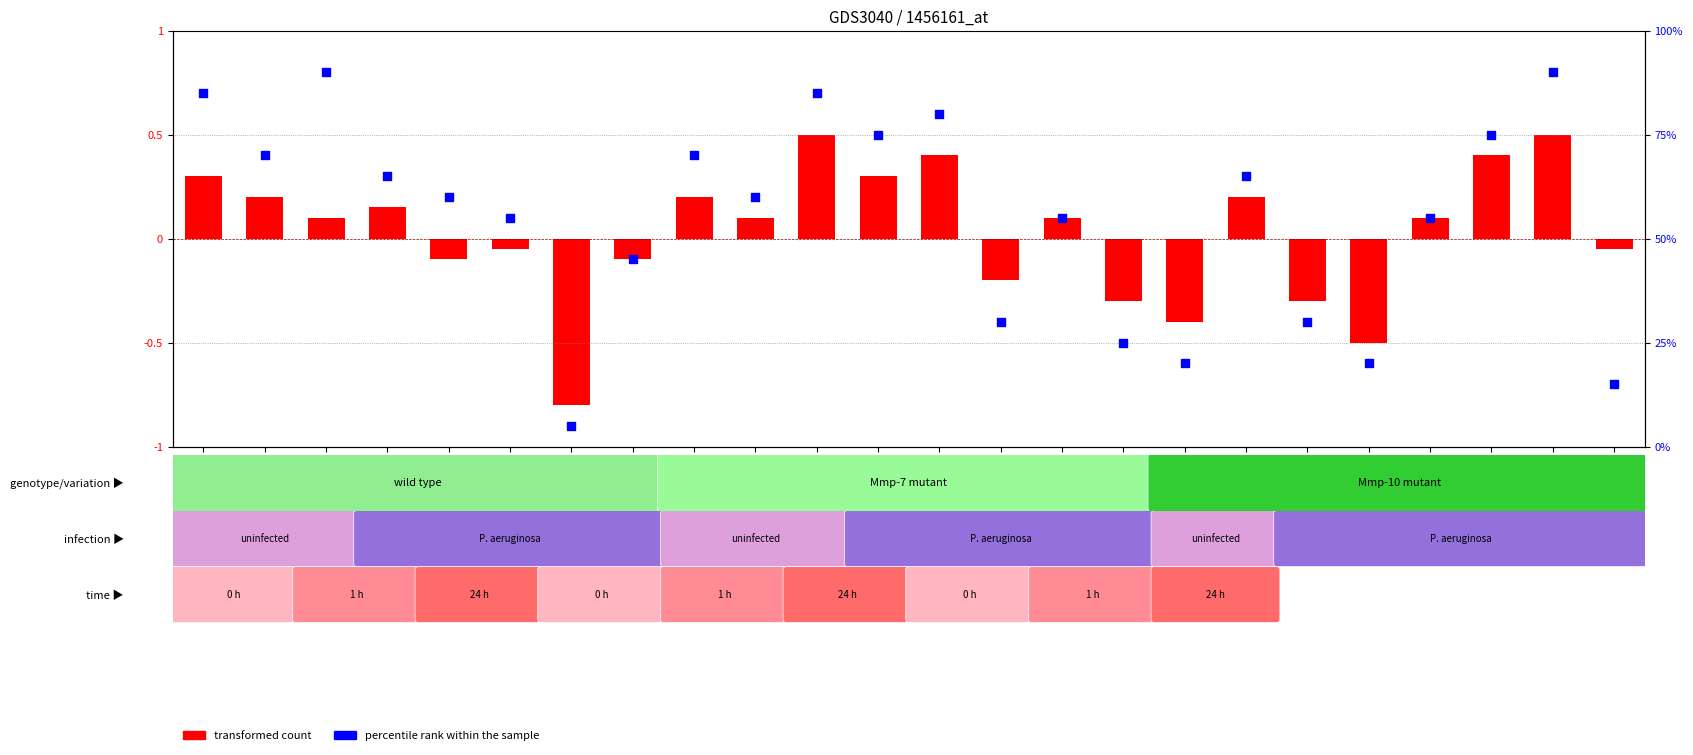

At how many categories does at least one series exceed 0?

24